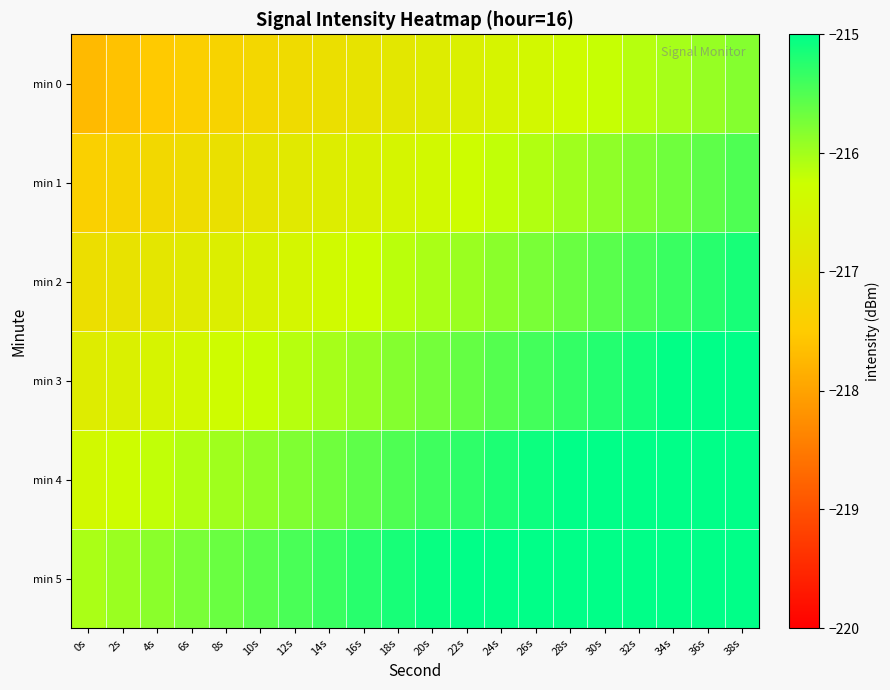

Reading right to left, list all the values displayed in this chart.

min 0: 38s=-215.8	36s=-215.9	34s=-216.0	32s=-216.1	30s=-216.2	28s=-216.3	26s=-216.4	24s=-216.5	22s=-216.6	20s=-216.7	18s=-216.8	16s=-216.9	14s=-217.0	12s=-217.1	10s=-217.2	8s=-217.3	6s=-217.4	4s=-217.5	2s=-217.6	0s=-217.7
min 1: 38s=-215.5	36s=-215.6	34s=-215.7	32s=-215.8	30s=-215.9	28s=-216.0	26s=-216.1	24s=-216.2	22s=-216.3	20s=-216.4	18s=-216.5	16s=-216.6	14s=-216.7	12s=-216.8	10s=-216.9	8s=-217.0	6s=-217.1	4s=-217.2	2s=-217.3	0s=-217.4
min 2: 38s=-215.2	36s=-215.3	34s=-215.4	32s=-215.5	30s=-215.6	28s=-215.7	26s=-215.8	24s=-215.9	22s=-216.0	20s=-216.1	18s=-216.2	16s=-216.3	14s=-216.4	12s=-216.5	10s=-216.6	8s=-216.7	6s=-216.8	4s=-216.9	2s=-217.0	0s=-217.1
min 3: 38s=-215.0	36s=-215.0	34s=-215.0	32s=-215.1	30s=-215.2	28s=-215.3	26s=-215.4	24s=-215.5	22s=-215.6	20s=-215.7	18s=-215.8	16s=-215.9	14s=-216.0	12s=-216.1	10s=-216.2	8s=-216.3	6s=-216.4	4s=-216.5	2s=-216.6	0s=-216.7
min 4: 38s=-215.0	36s=-215.0	34s=-215.0	32s=-215.0	30s=-215.0	28s=-215.0	26s=-215.1	24s=-215.2	22s=-215.3	20s=-215.4	18s=-215.5	16s=-215.6	14s=-215.7	12s=-215.8	10s=-215.9	8s=-216.0	6s=-216.1	4s=-216.2	2s=-216.3	0s=-216.4
min 5: 38s=-215.0	36s=-215.0	34s=-215.0	32s=-215.0	30s=-215.0	28s=-215.0	26s=-215.0	24s=-215.0	22s=-215.0	20s=-215.1	18s=-215.2	16s=-215.3	14s=-215.4	12s=-215.5	10s=-215.6	8s=-215.7	6s=-215.8	4s=-215.9	2s=-216.0	0s=-216.1